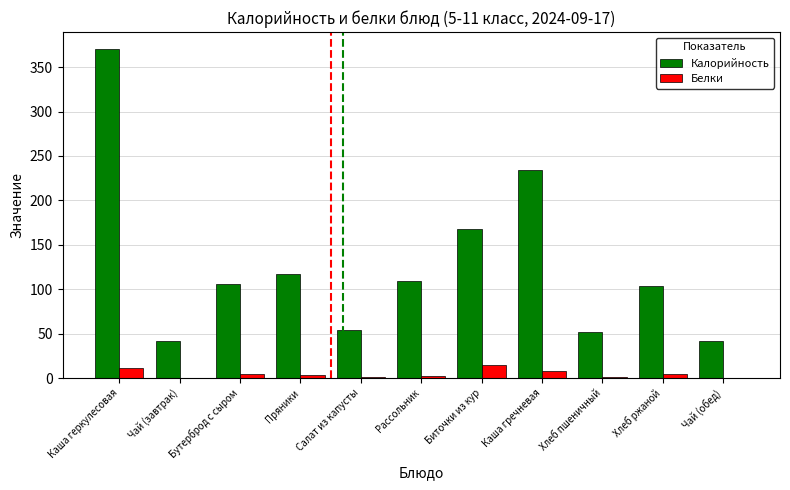

Where is Калорийность nearest to the value 206?

Каша гречневая